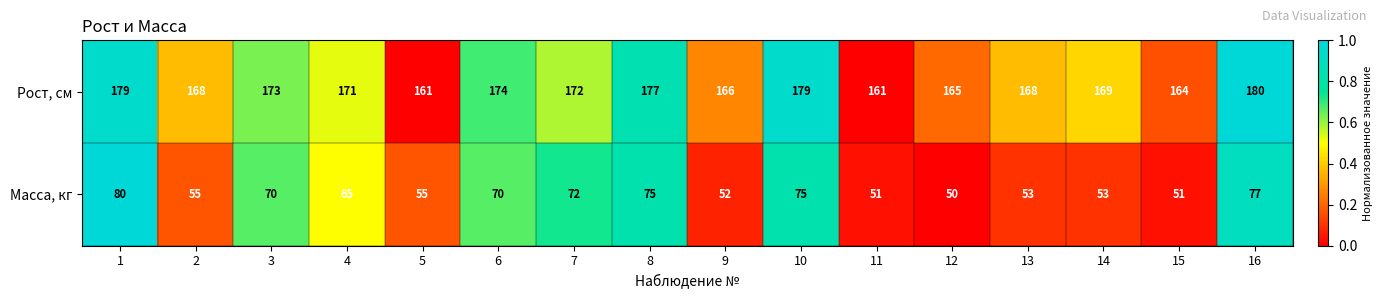

Which label corresponds to the smallest value in the chart?

12